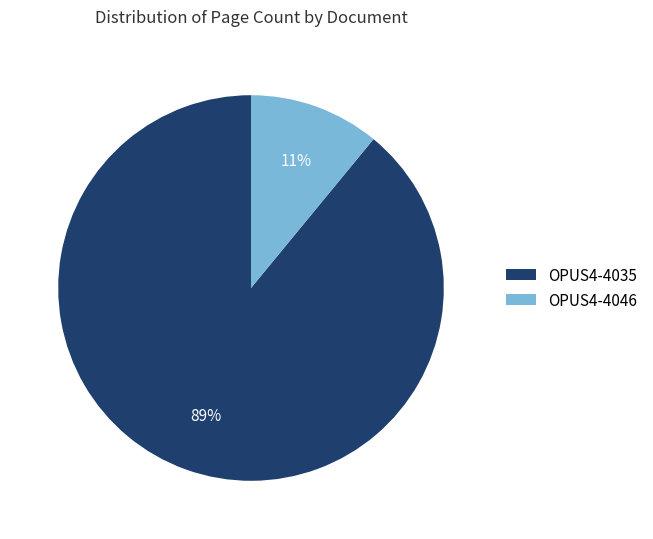

What percentage is the OPUS4-4035 slice, to the nearest percent?

89%